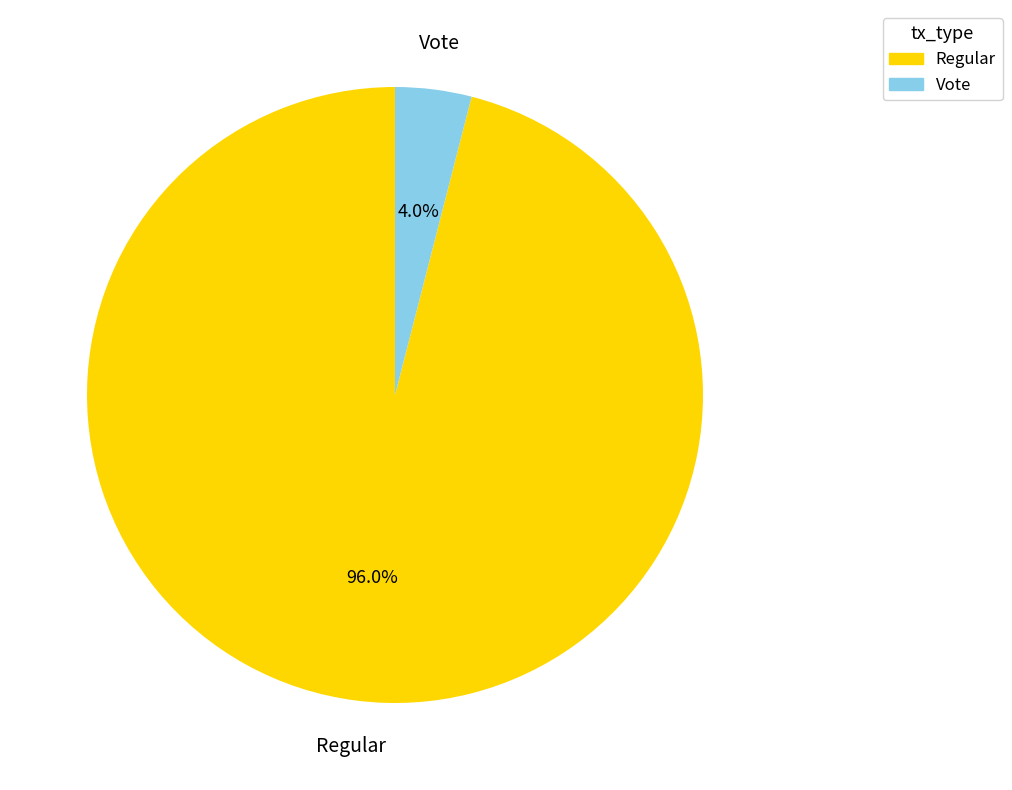

To the nearest percent, what percentage of the pie is Vote?

4%